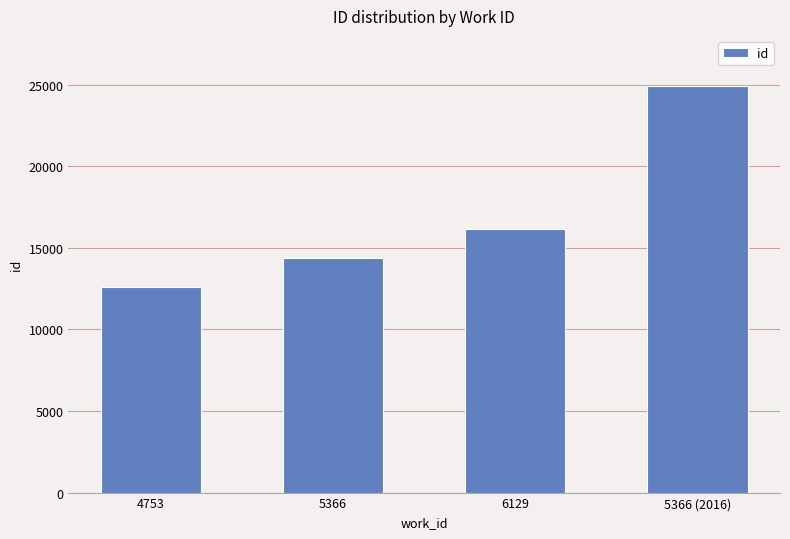

Rank the categories by value from lowest to highest.

4753, 5366, 6129, 5366 (2016)